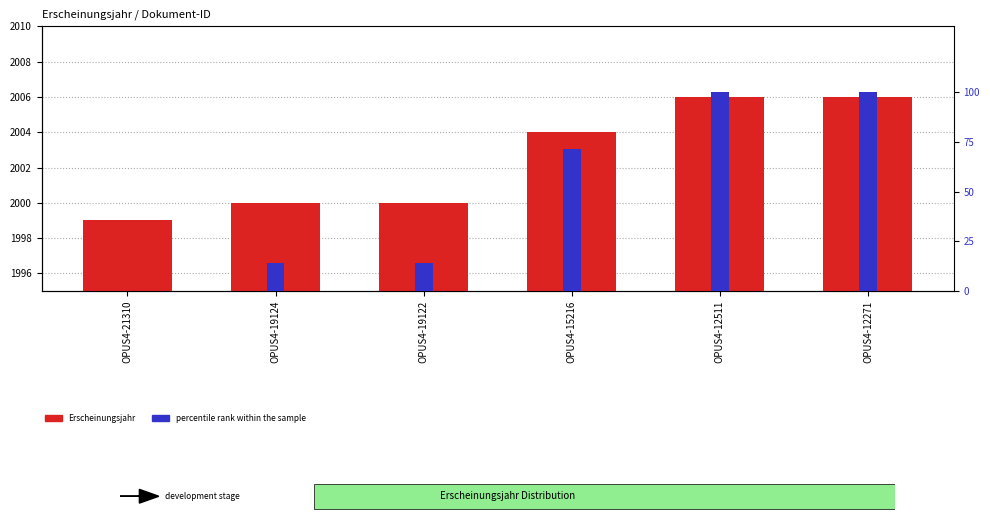

List the series in order of their peak value, highest first.

Erscheinungsjahr, percentile rank within the sample